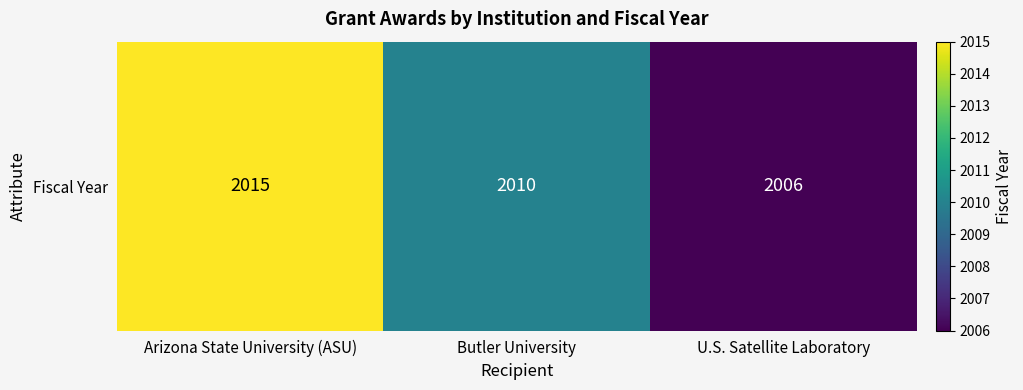

Count the values in the range 2006 to 2015.

3